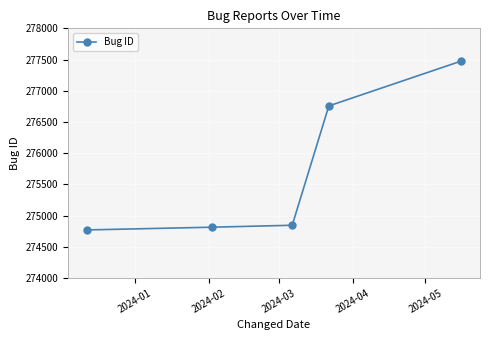

How many values are below 274845?

2